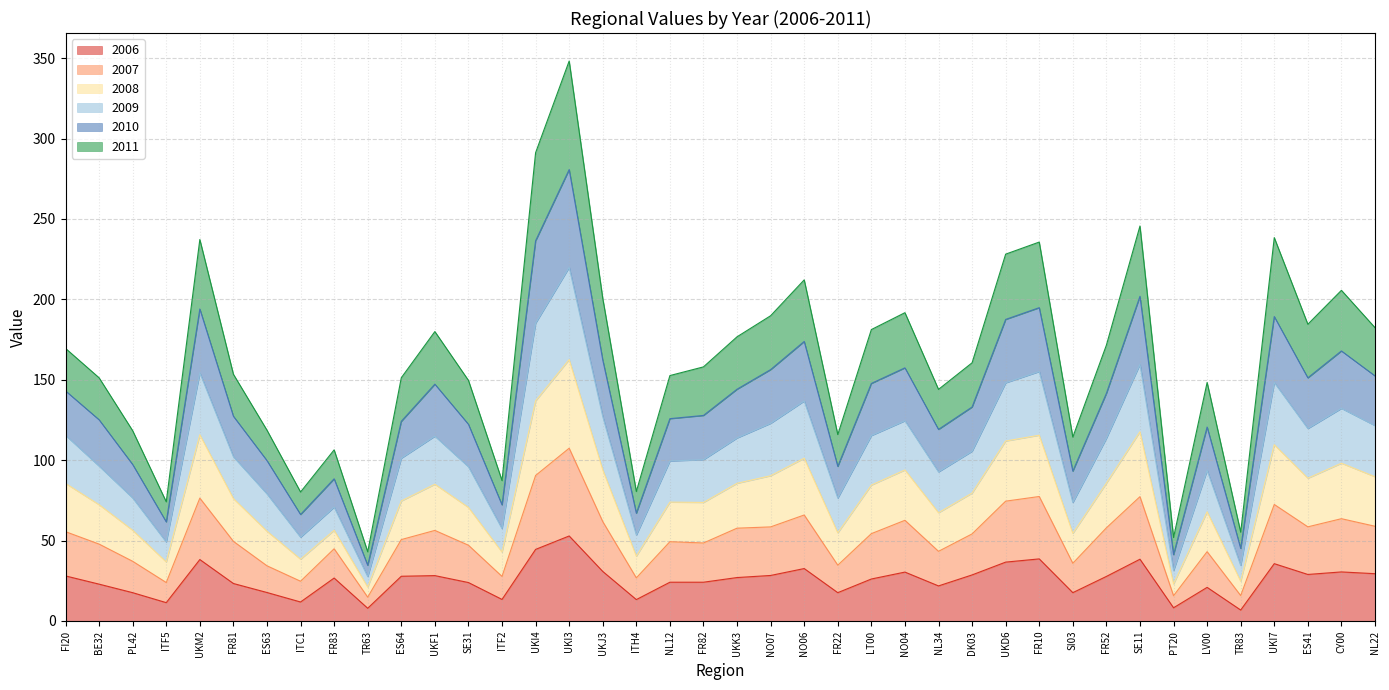

At which label does 2007 reach its minimum?

TR63